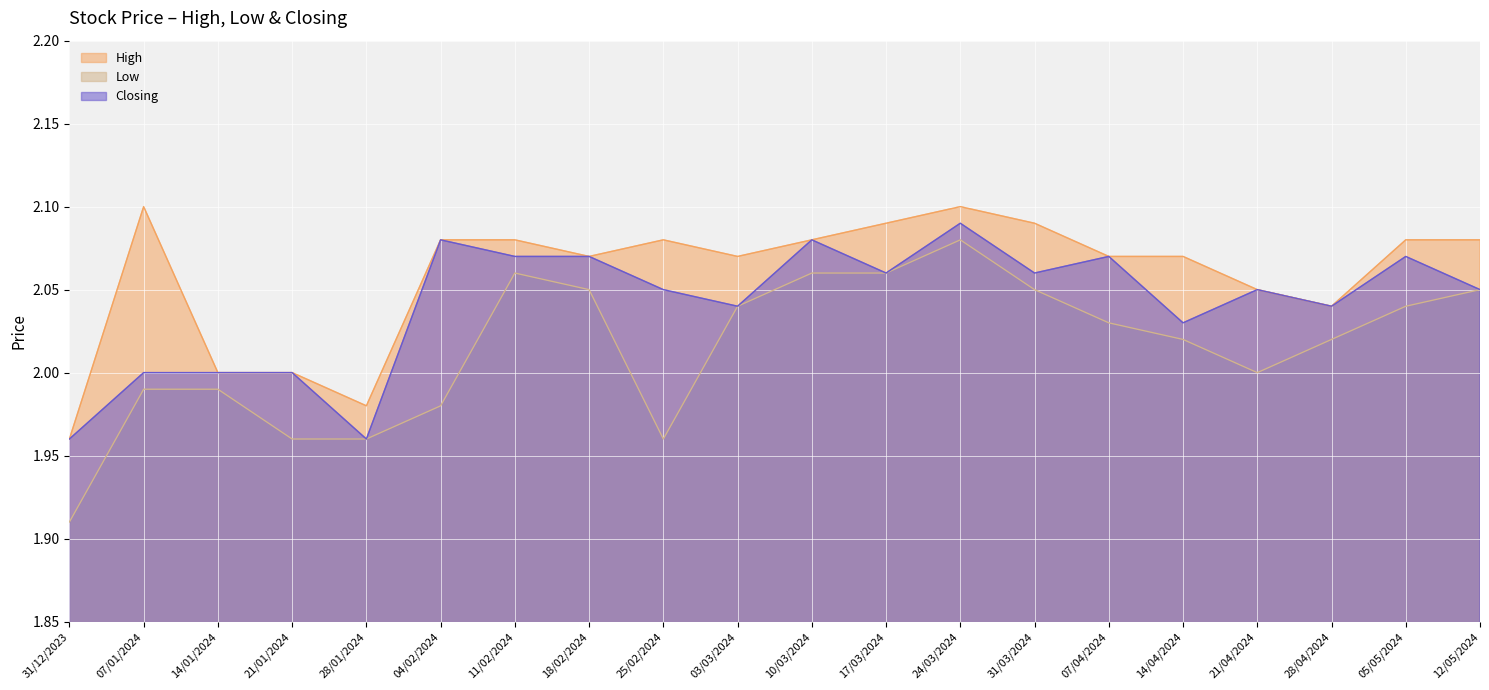

Is it true that Closing equals 3.7 at 18/02/2024?

False